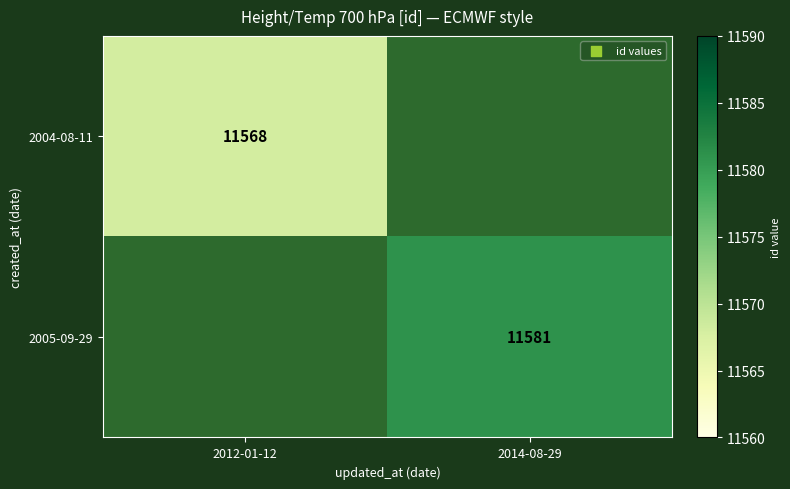

True or false: 2005-09-29 has a value of 17411.9 at 2014-08-29.

False